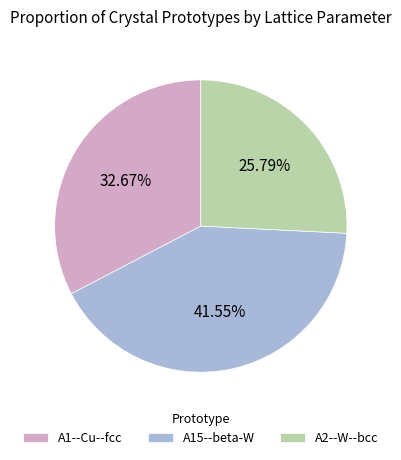

What is the largest slice in the pie chart?

A15--beta-W